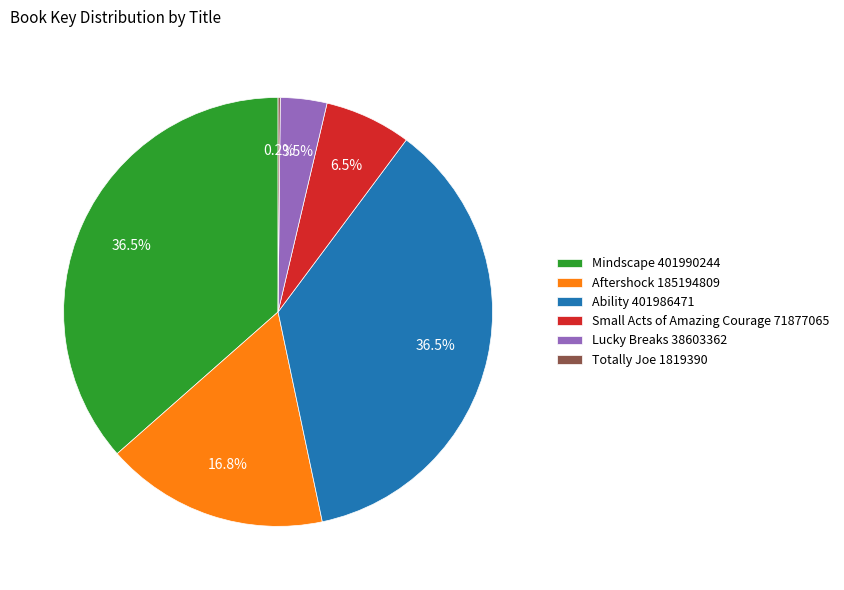

To the nearest percent, what is the difference between the largest and smallest slice percentages?

36%